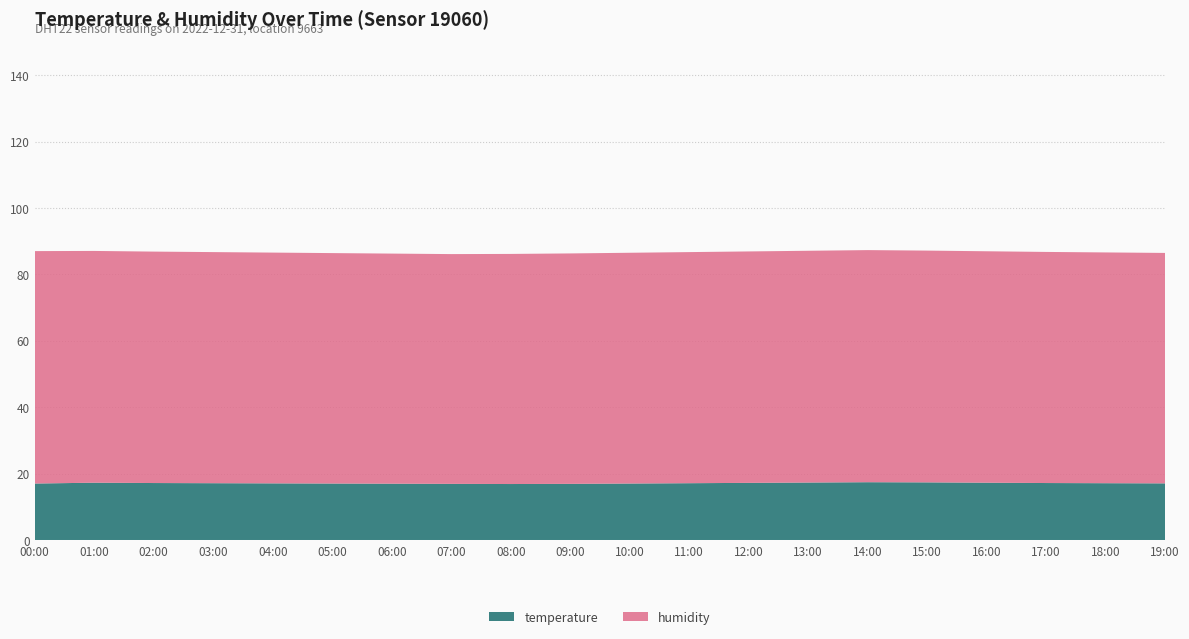

Reading left to right, what are all the values shown in this chart?

temperature: 17.0	17.2	17.1	17.1	17.1	17.0	16.9	16.9	16.9	16.9	17.0	17.1	17.2	17.3	17.4	17.4	17.2	17.1	17.1	17.1
humidity: 70.0	69.8	69.7	69.6	69.5	69.4	69.3	69.2	69.3	69.4	69.5	69.6	69.7	69.8	69.9	69.8	69.7	69.6	69.5	69.4